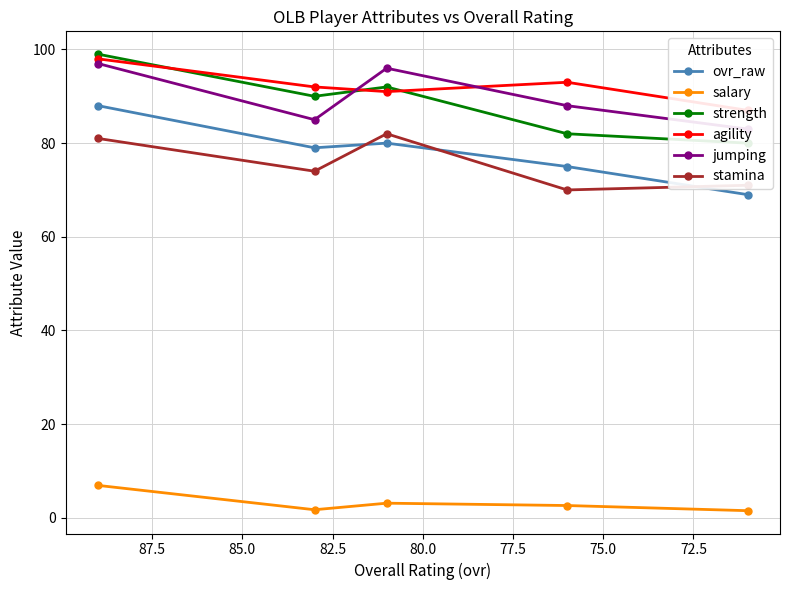

Which series has the largest range (max minus min)?

ovr_raw